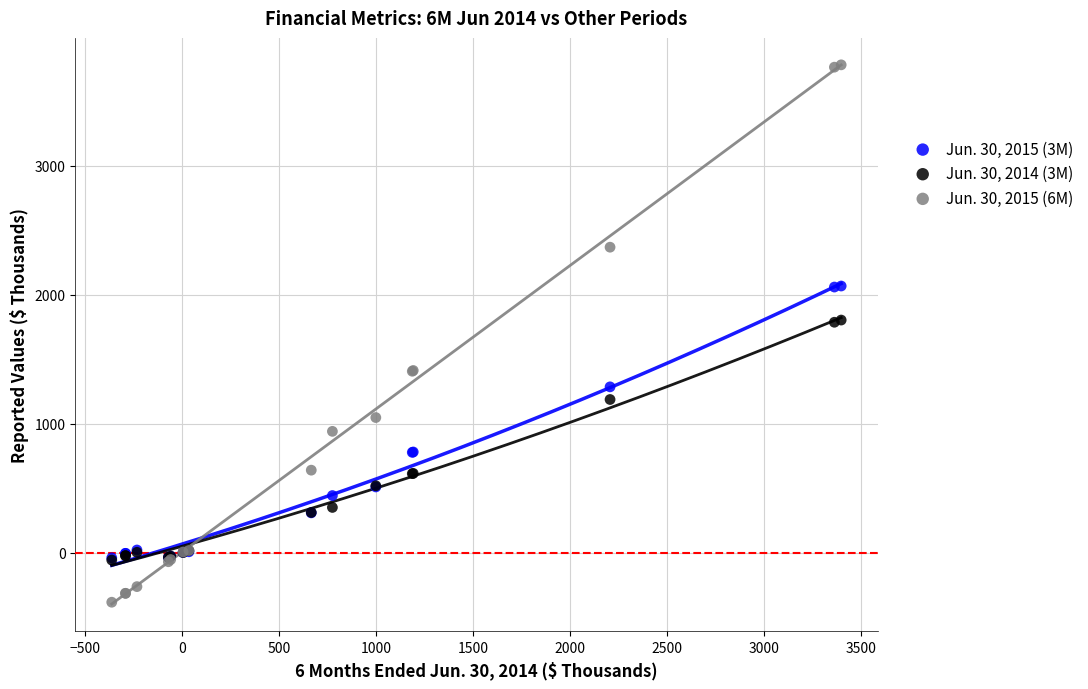

Which series reaches the minimum Y coordinate?

Jun. 30, 2015 (6M)